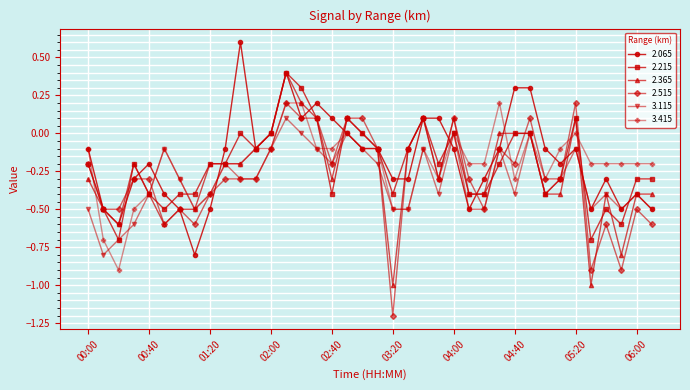

What is the value of the 2.515 point at the 15th from the left?

0.1